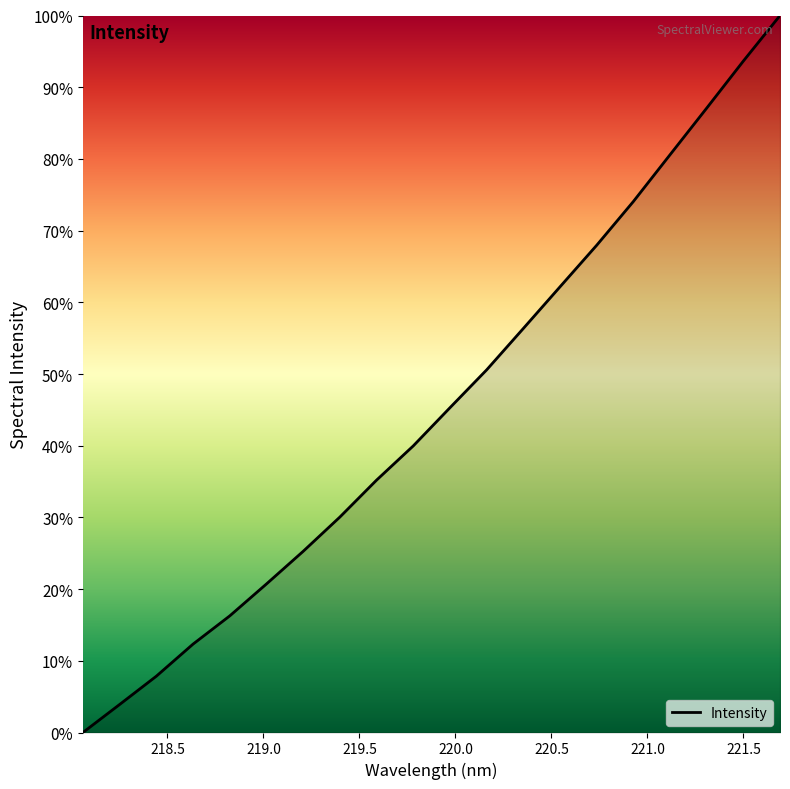

Reading left to right, what are all the values shown in this chart?

0.0	3.9	7.9	12.3	16.3	20.7	25.3	30.0	35.2	40.0	45.3	50.6	56.3	62.2	68.0	74.1	80.6	87.1	93.6	100.0